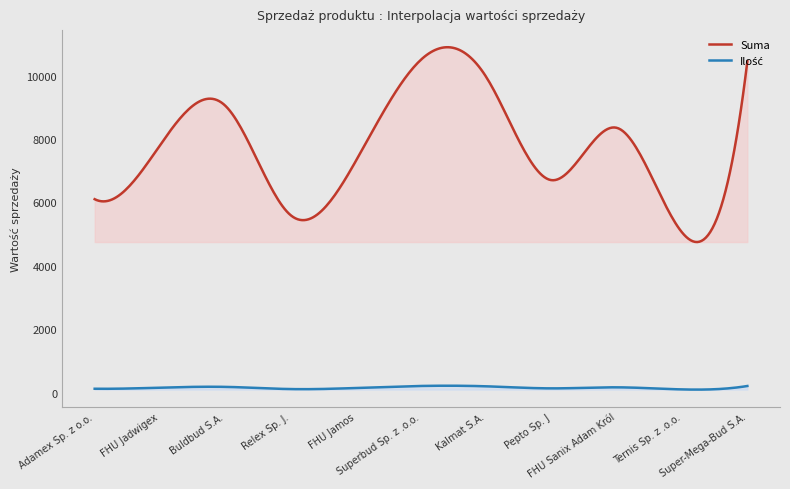

What is the lowest value of the Suma series?

4748.5